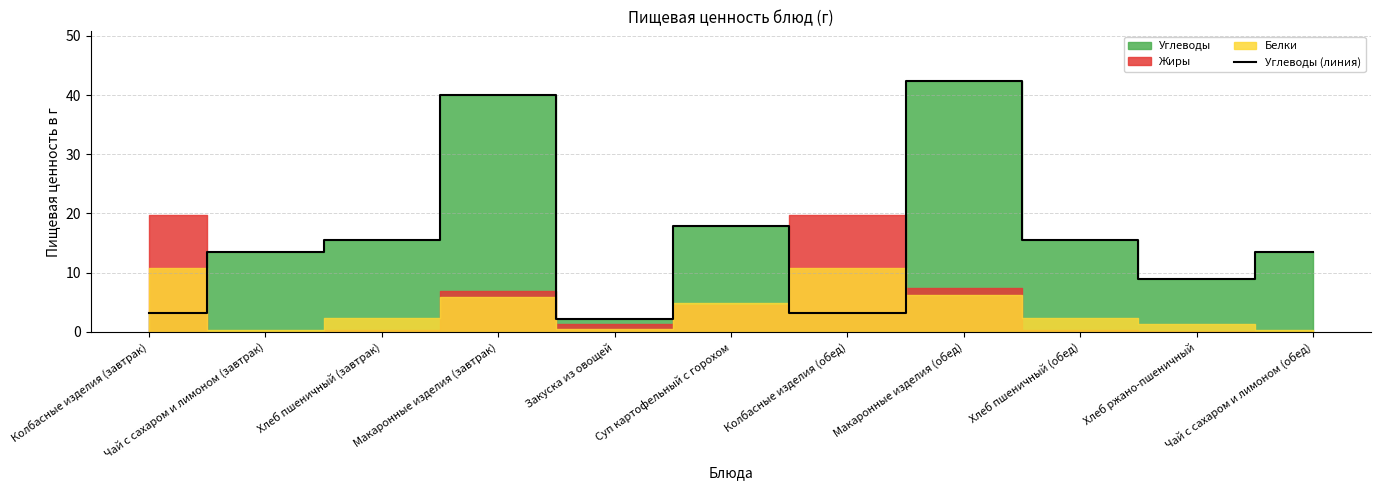

What is the average value?

16.0